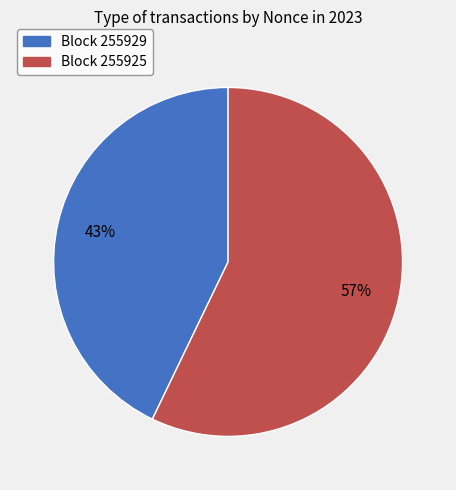

To the nearest percent, what is the difference between the largest and smallest slice percentages?

14%